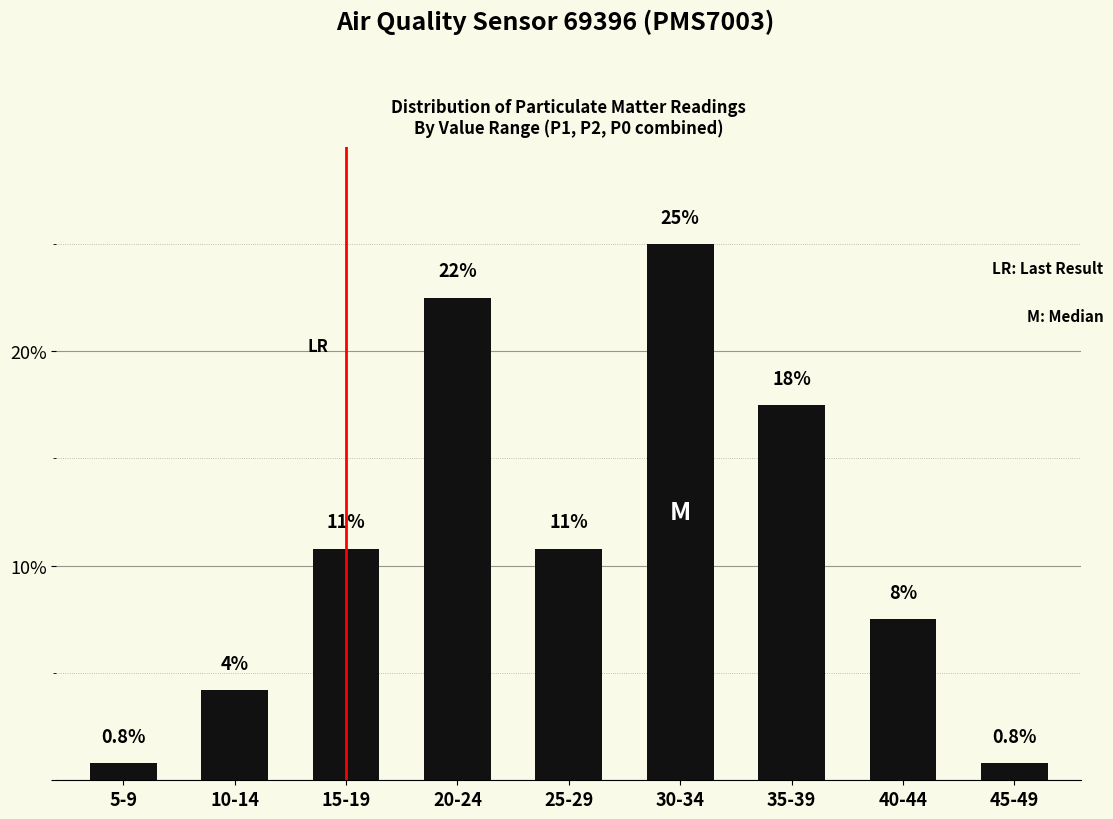

How many bars are there in total?

9